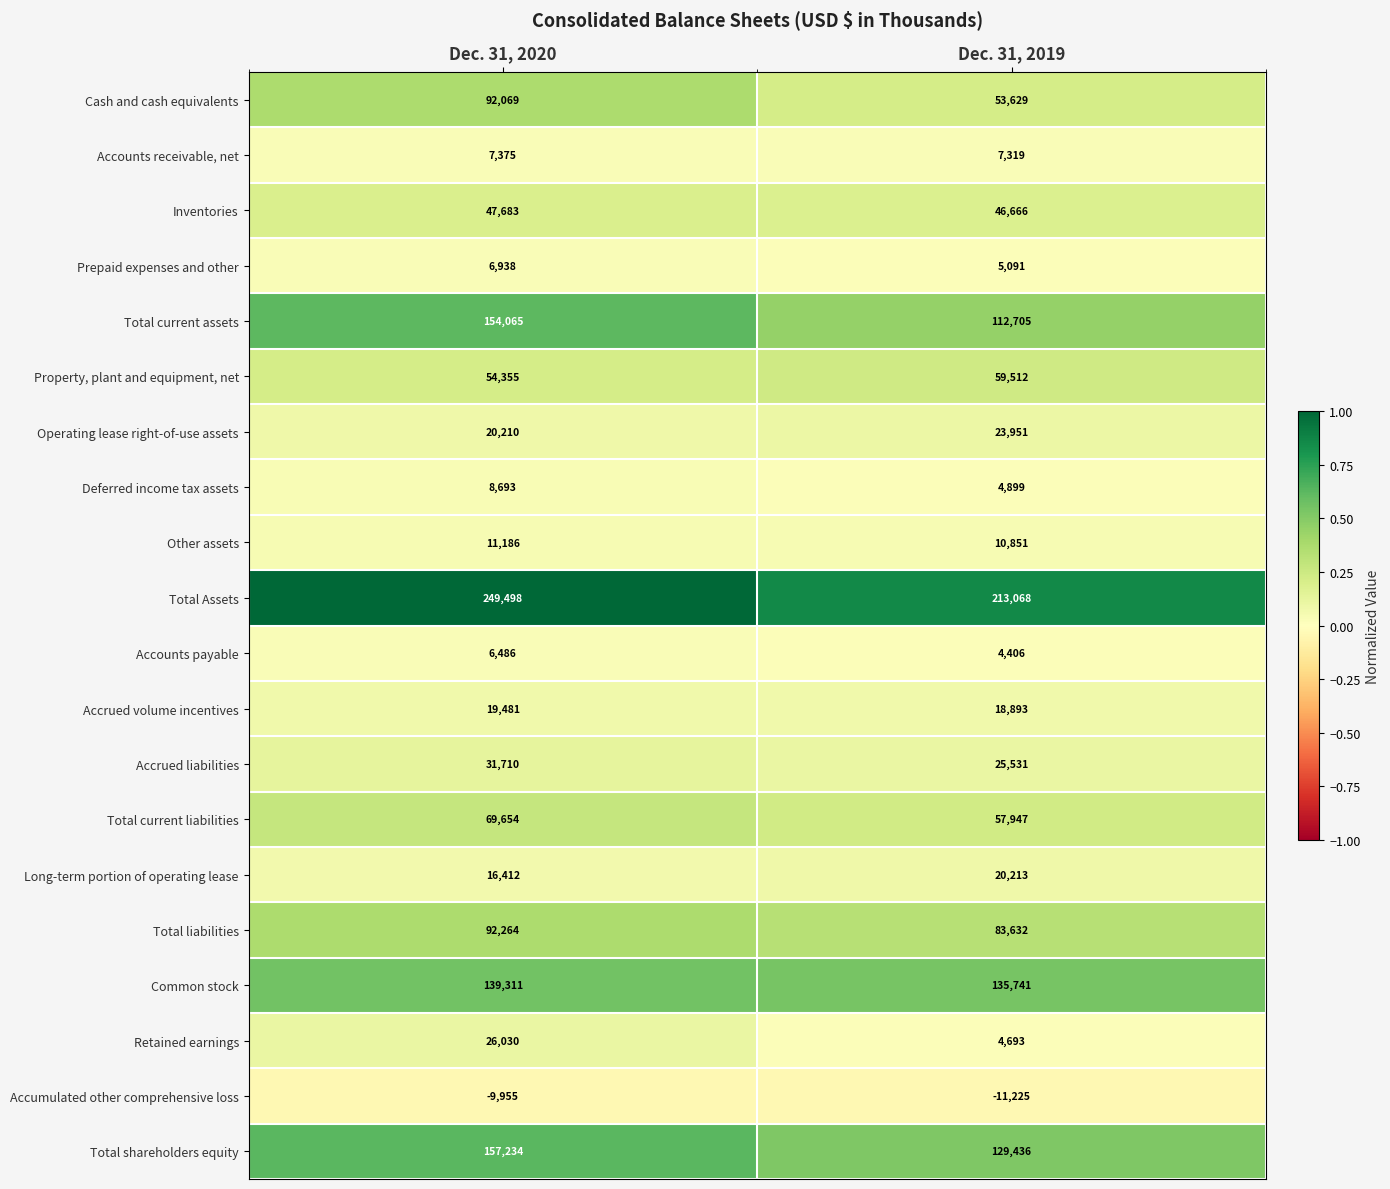

At which category does the chart reach its minimum across all series?

Dec. 31, 2019